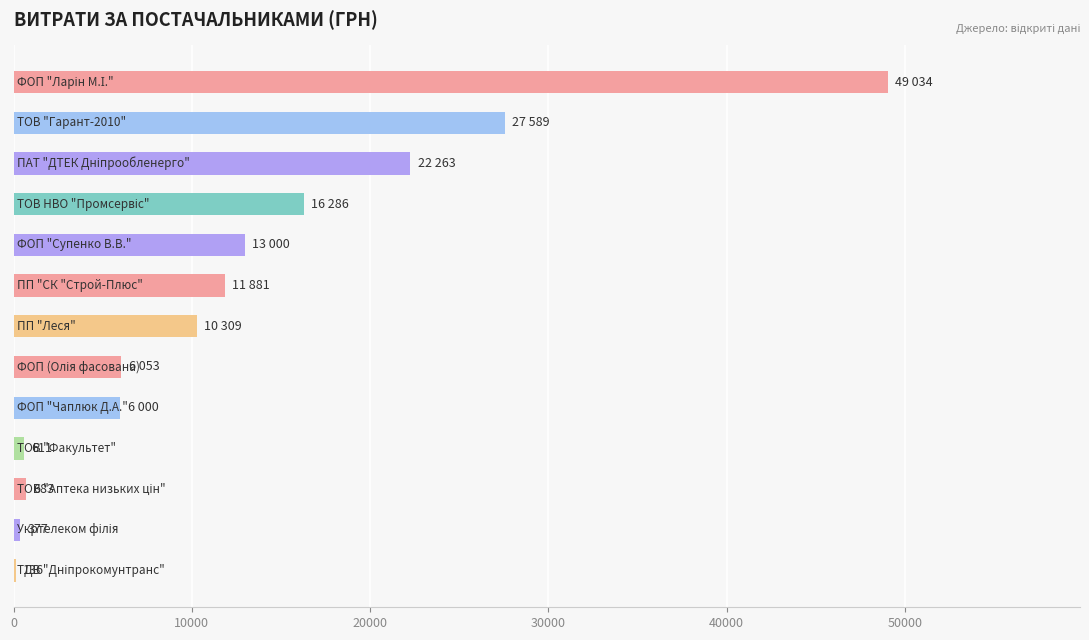

What is the sum of all values?

164221.0